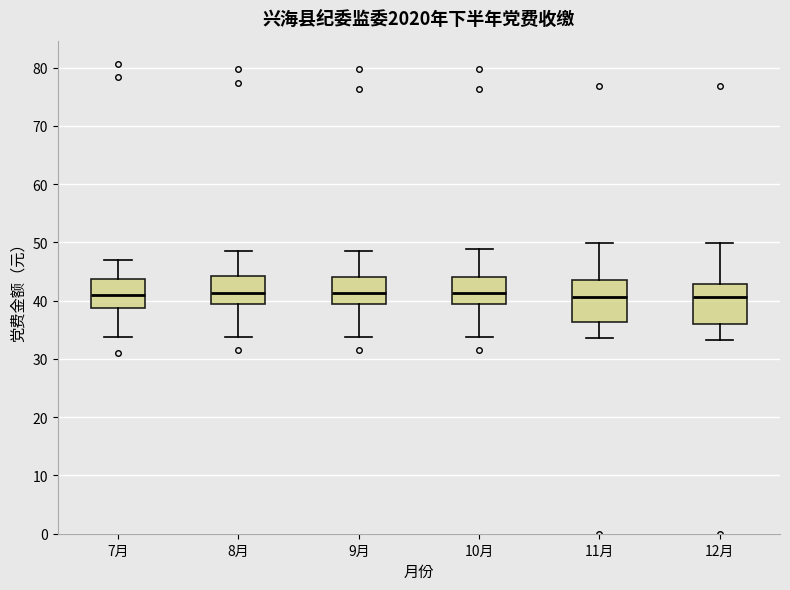

Reading left to right, transcribe this box plot: for each box, give where its median line is, the range the box spans, and where its two whiskers end, as read against the y-axis. The values are not printed on the chart, so give them approximately, as read against the axis.

7月: median 41, box 39 to 44, whiskers 34 to 47
8月: median 41, box 39 to 44, whiskers 34 to 48
9月: median 41, box 39 to 44, whiskers 34 to 48
10月: median 41, box 39 to 44, whiskers 34 to 49
11月: median 41, box 36 to 44, whiskers 34 to 50
12月: median 41, box 36 to 43, whiskers 33 to 50